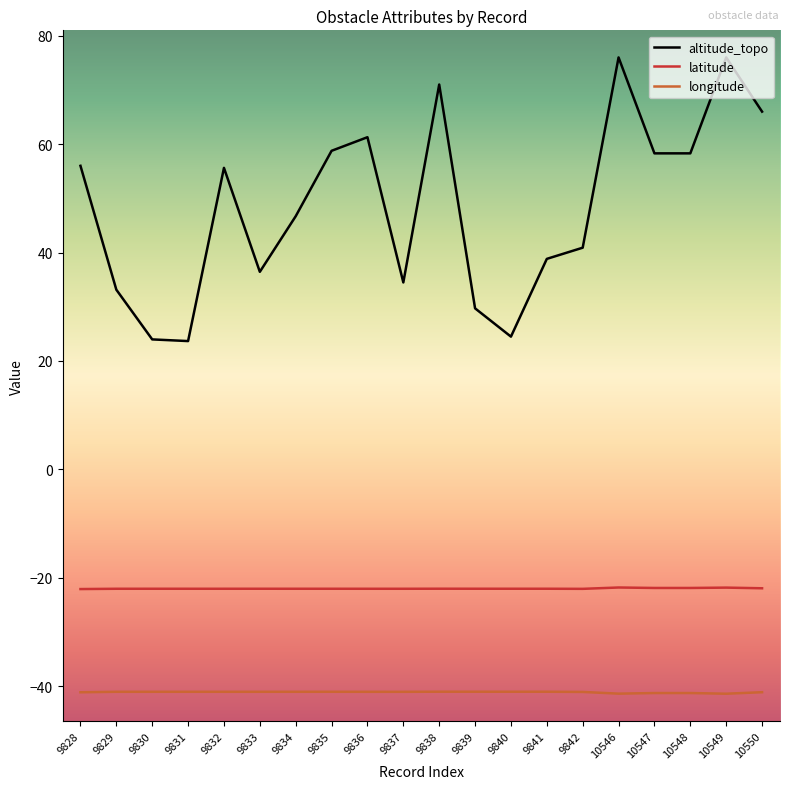

What is the difference between the second highest and minimum values in the altitude_topo series?

52.3